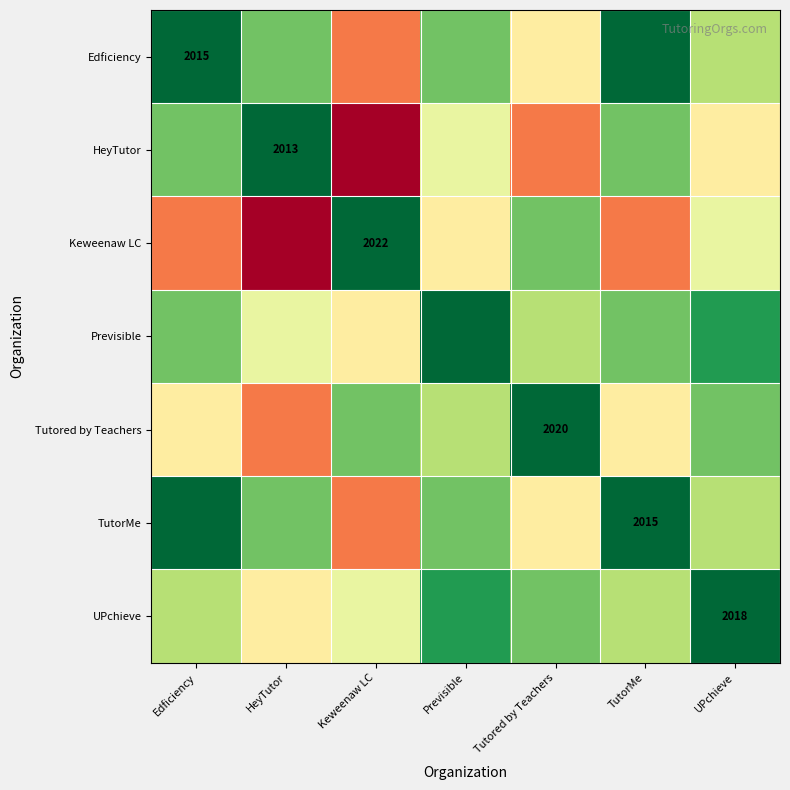

Is the value of Tutored by Teachers at Tutored by Teachers greater than the value of Previsible at Tutored by Teachers?

Yes